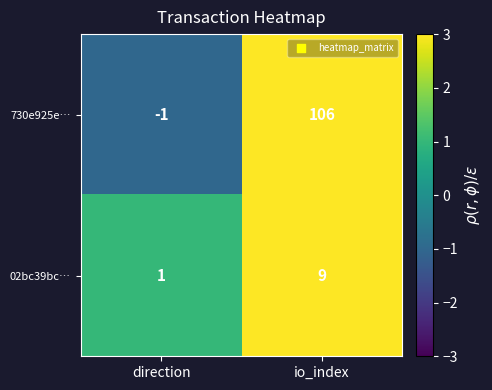

Which label corresponds to the smallest value in the chart?

direction